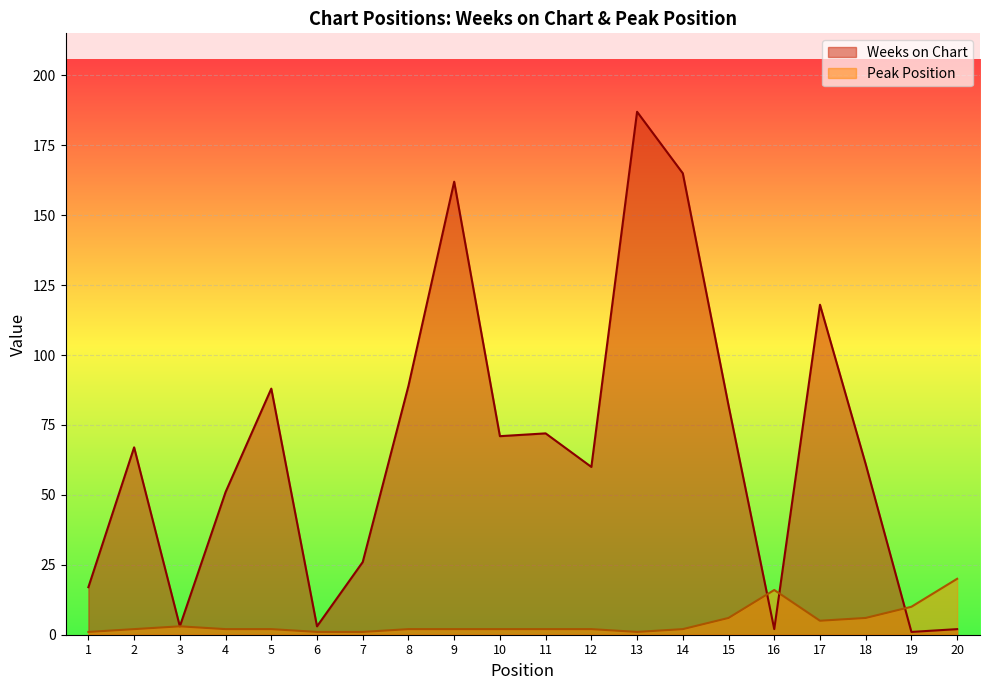

Is it true that Peak Position equals 13 at 19?

False